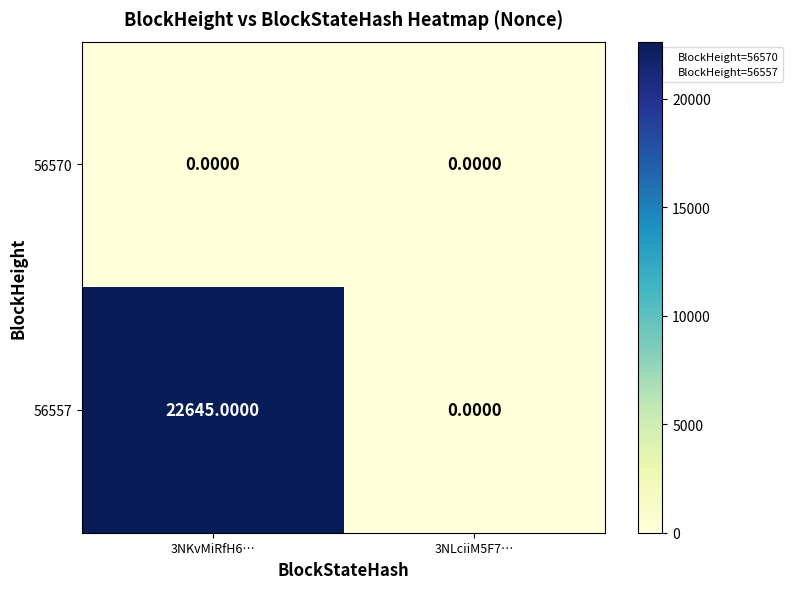

Which series has the largest range (max minus min)?

56557